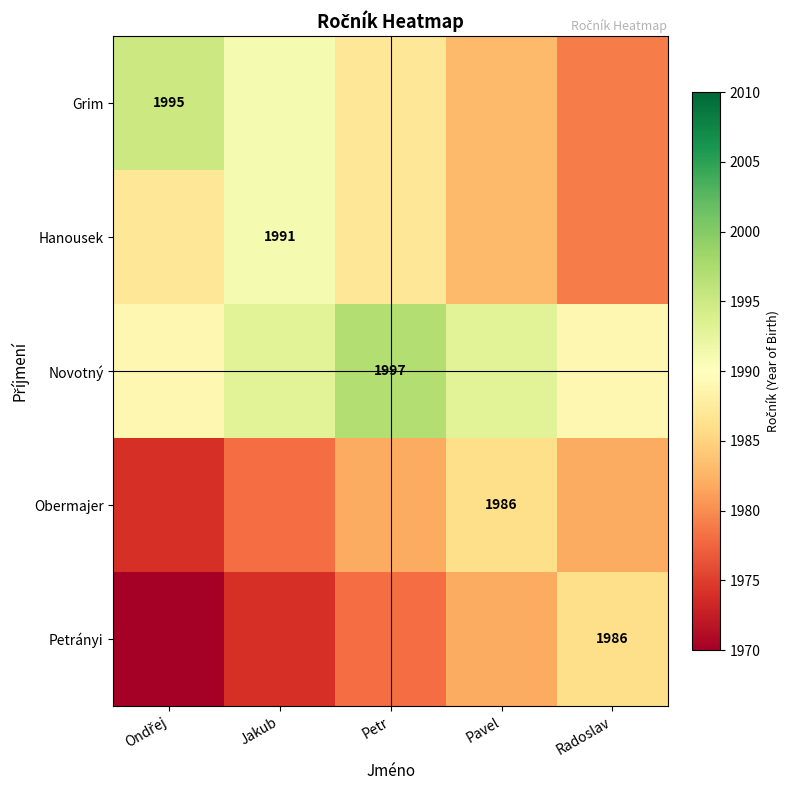

The value of Novotný at Petr is 1114. True or false?

False